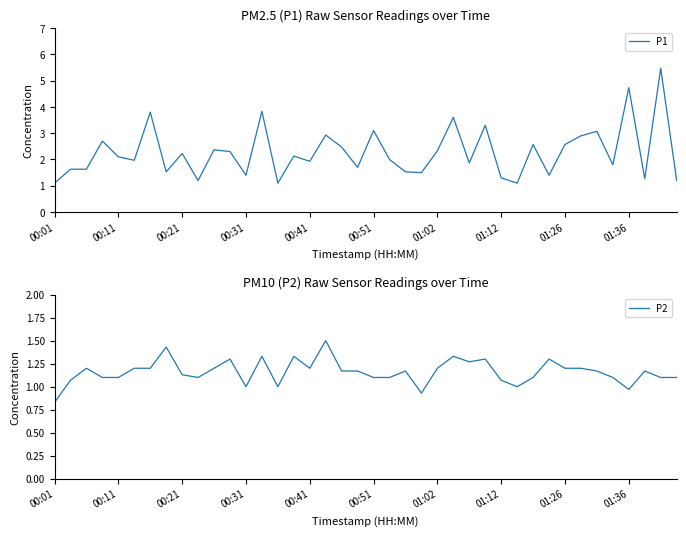

List the series in order of their overall mean, highest first.

P1, P2